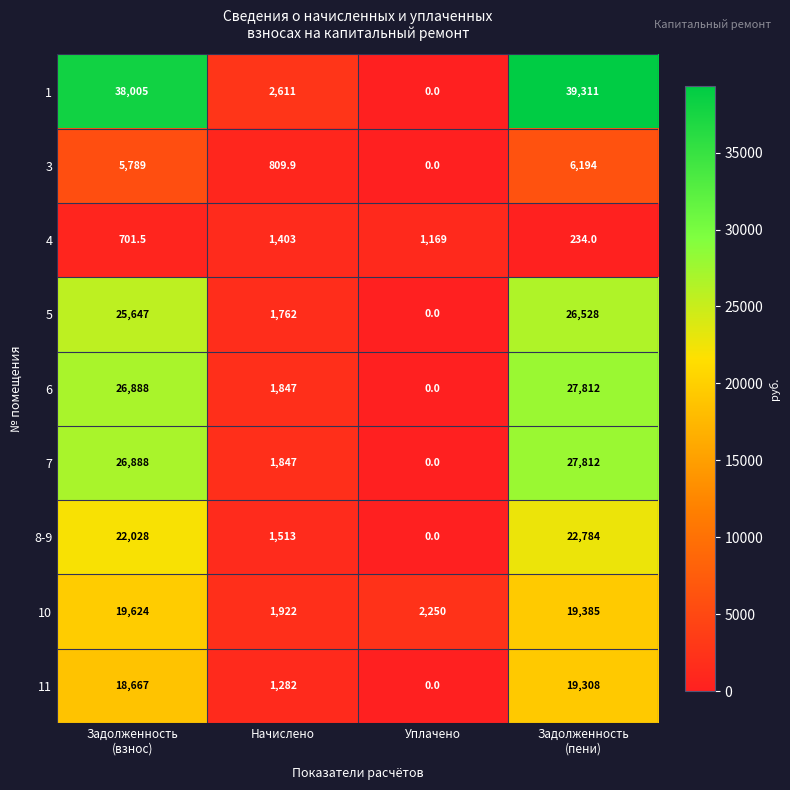

Count the number of data series in this chart.

9